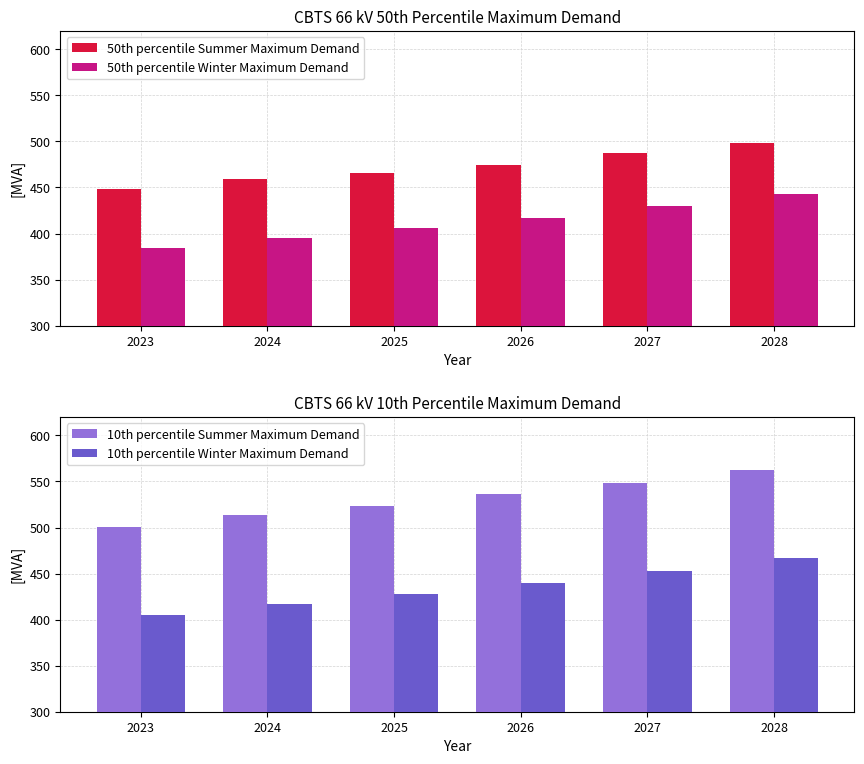

How many categories are shown in the chart?

6